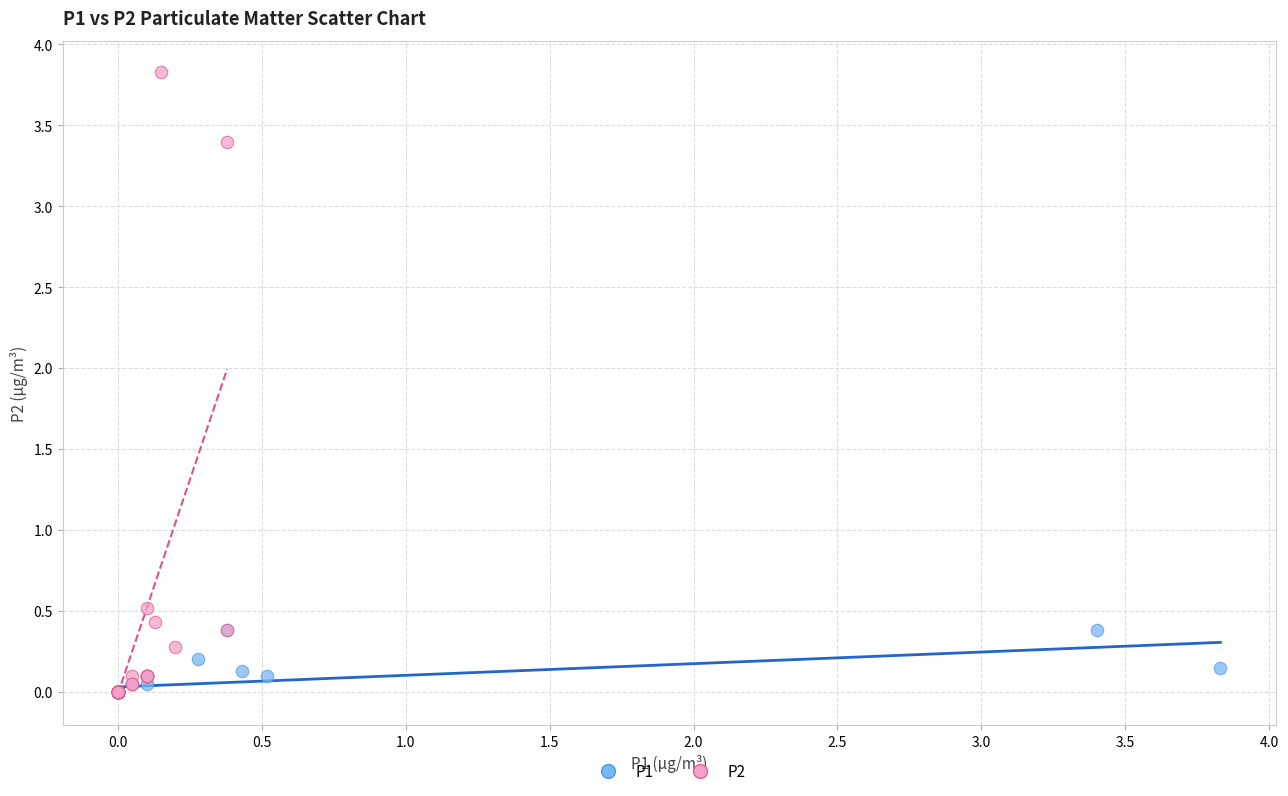

What are all the series names shown in the legend?

P1, P2